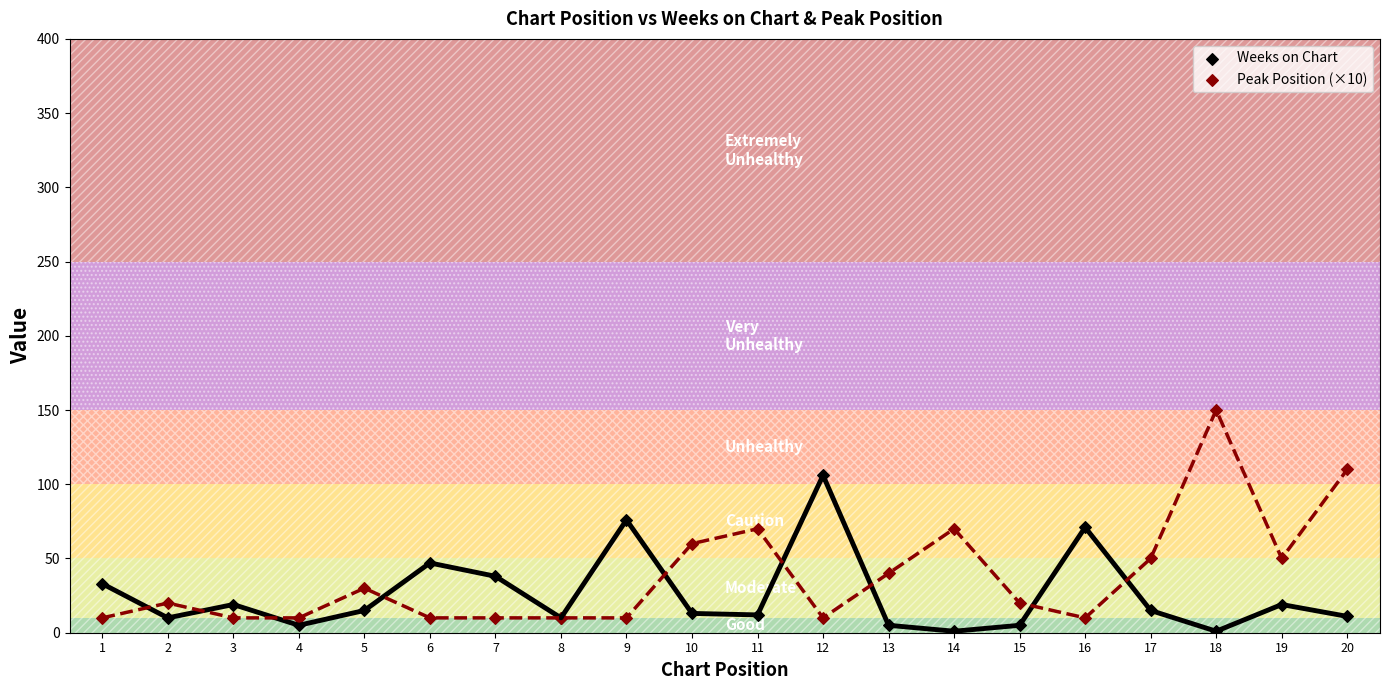

Which series has the widest spread of Y values?

Peak Position (×10)